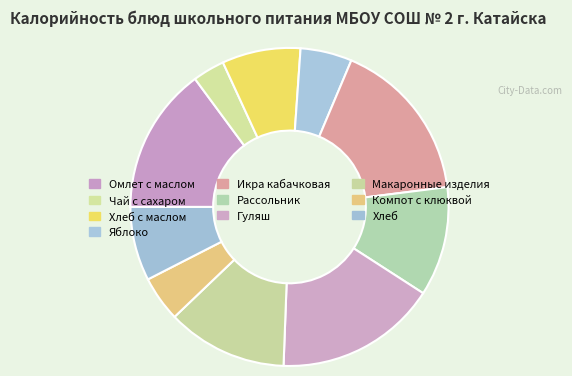

To the nearest percent, what percentage of the pie is Омлет с маслом?

15%